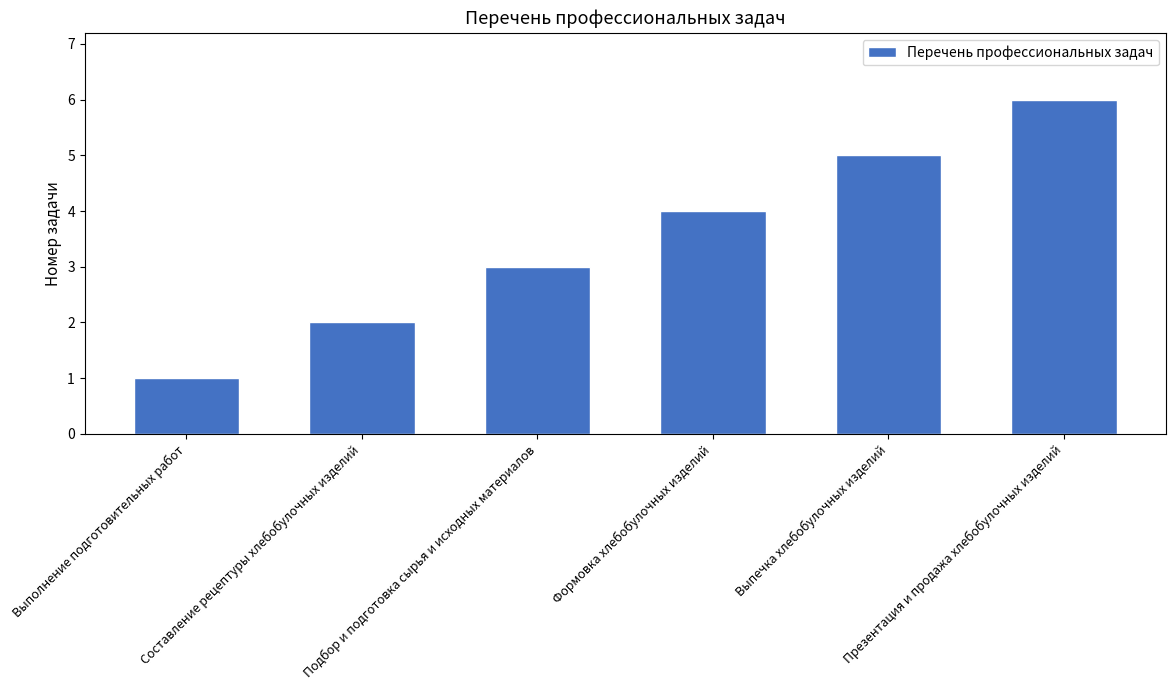

What is the difference between the values at Выполнение подготовительных работ and Формовка хлебобулочных изделий?

3